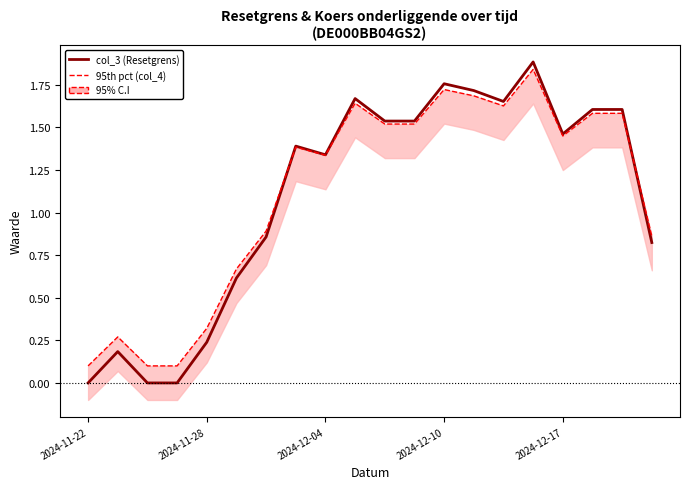

At which label does 95th percentile (col_4) reach its minimum?

2024-11-22